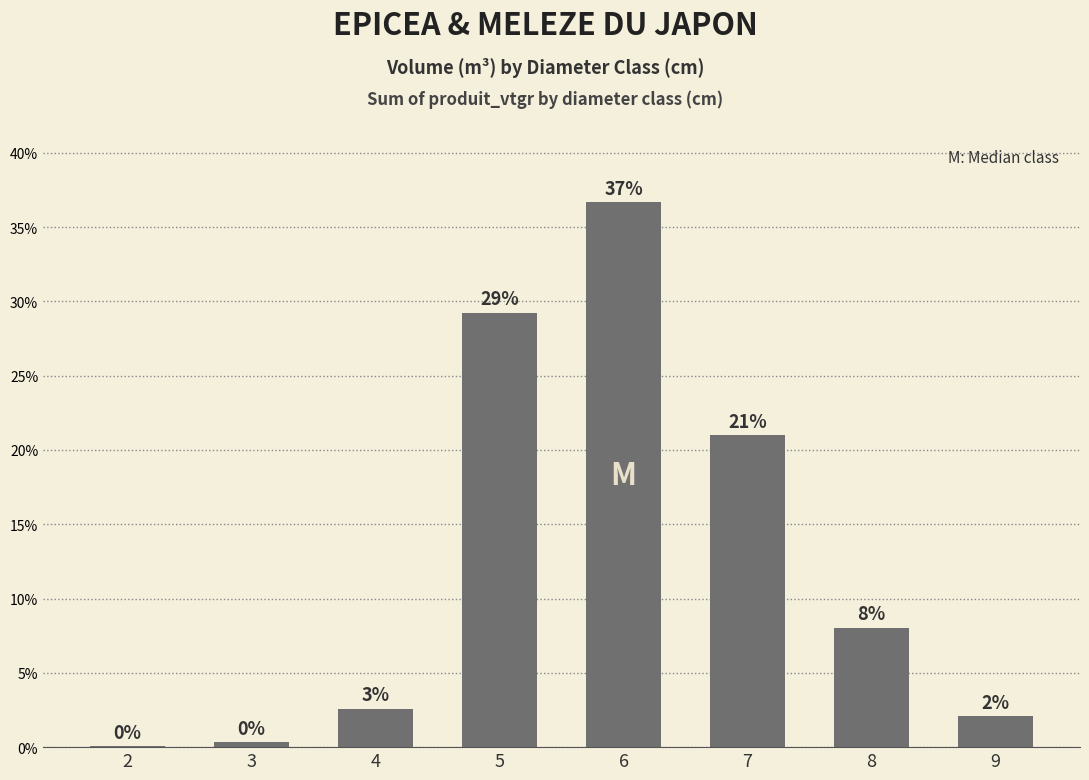

Are the bars horizontal?

No